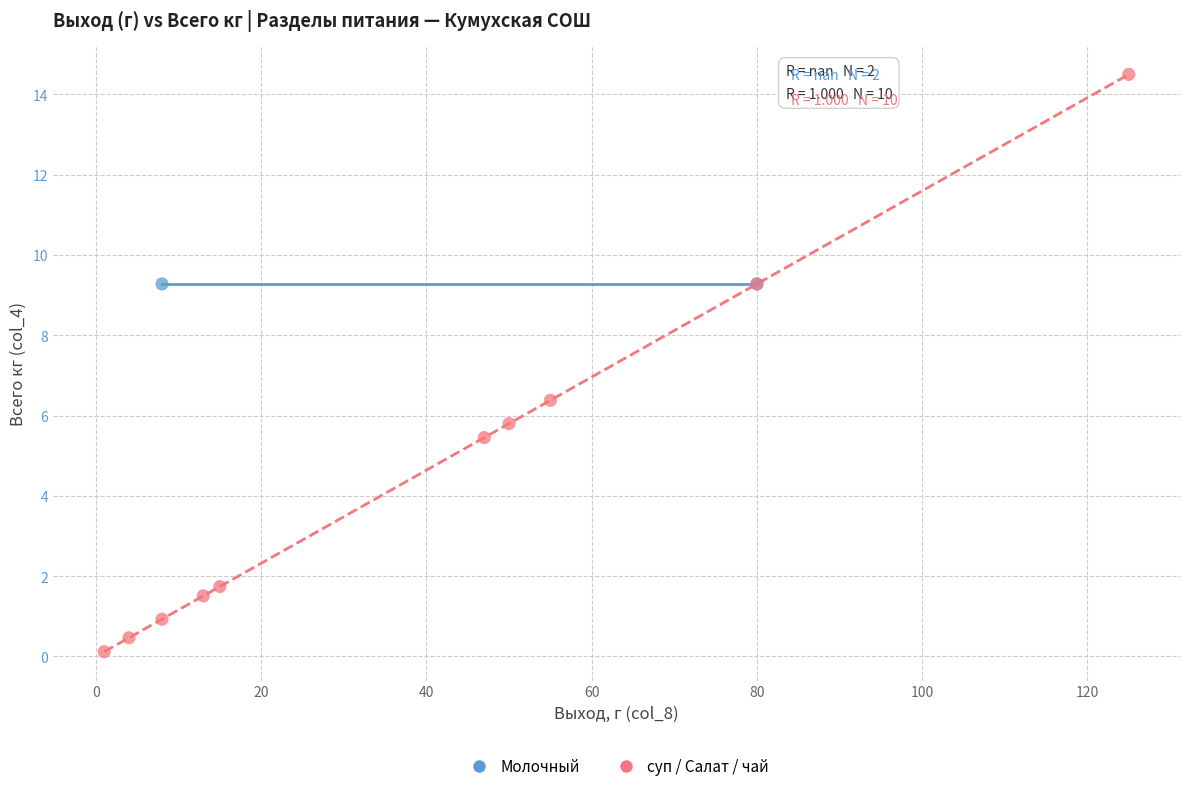

What are all the series names shown in the legend?

Молочный, суп / Салат / чай